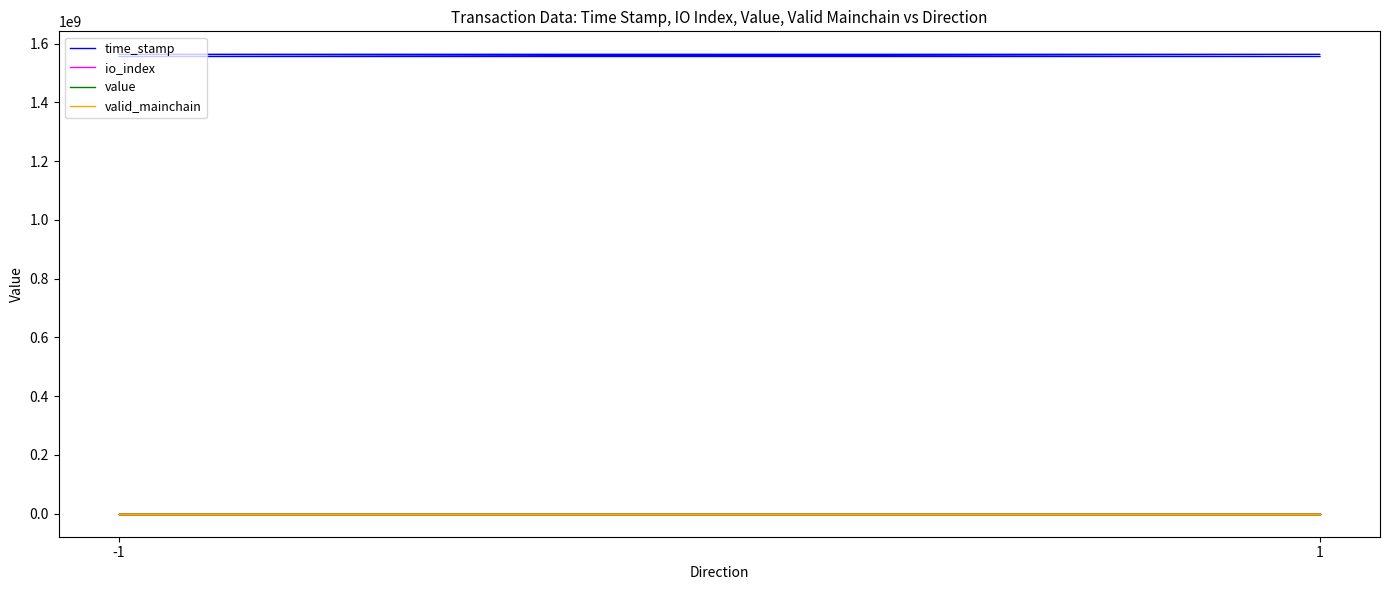

At which category is the sum across all series the highest?

-1